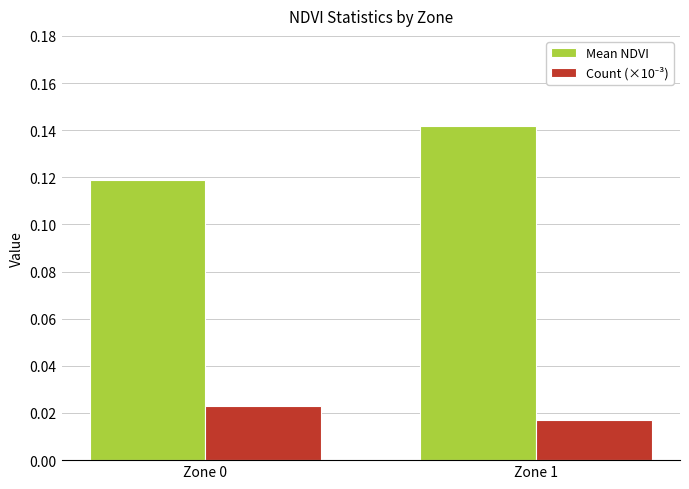

What is the sum of all Mean NDVI values?

0.3